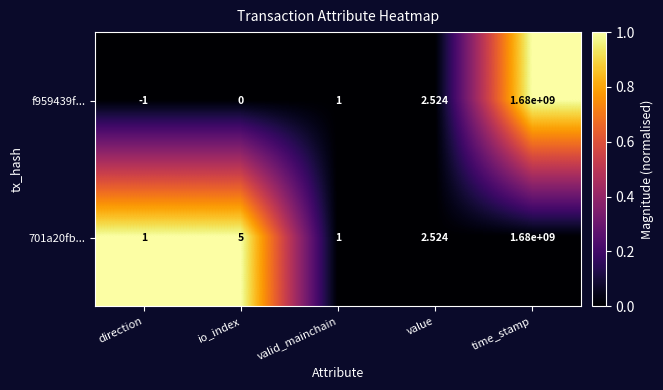

Where is f959439f... nearest to the value 839999999?

value